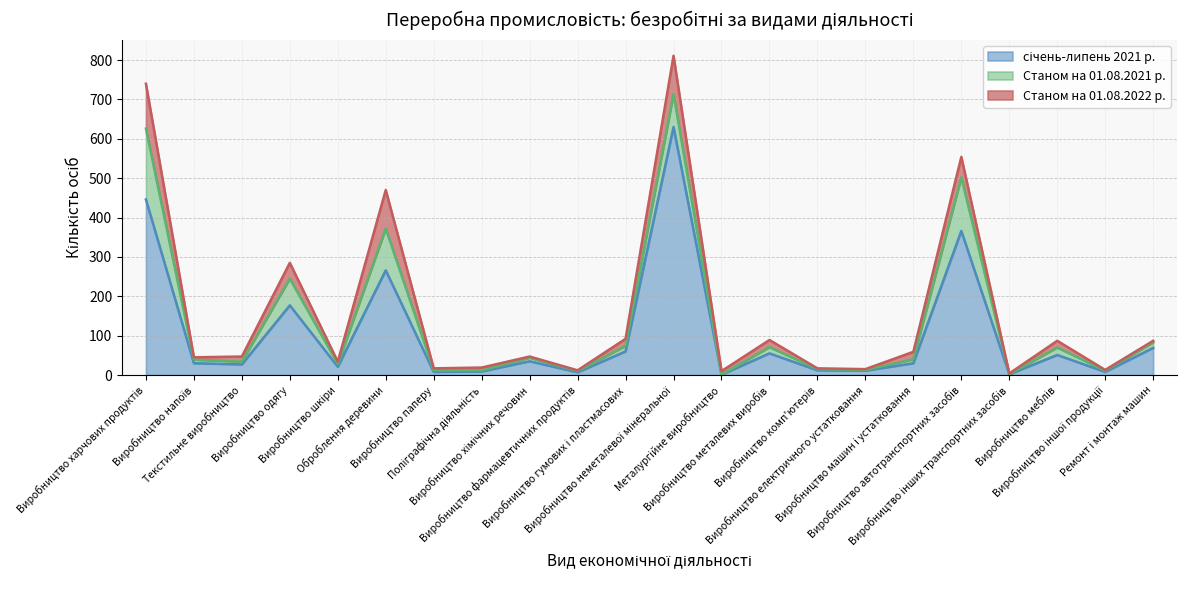

How many data points does each series have?

22